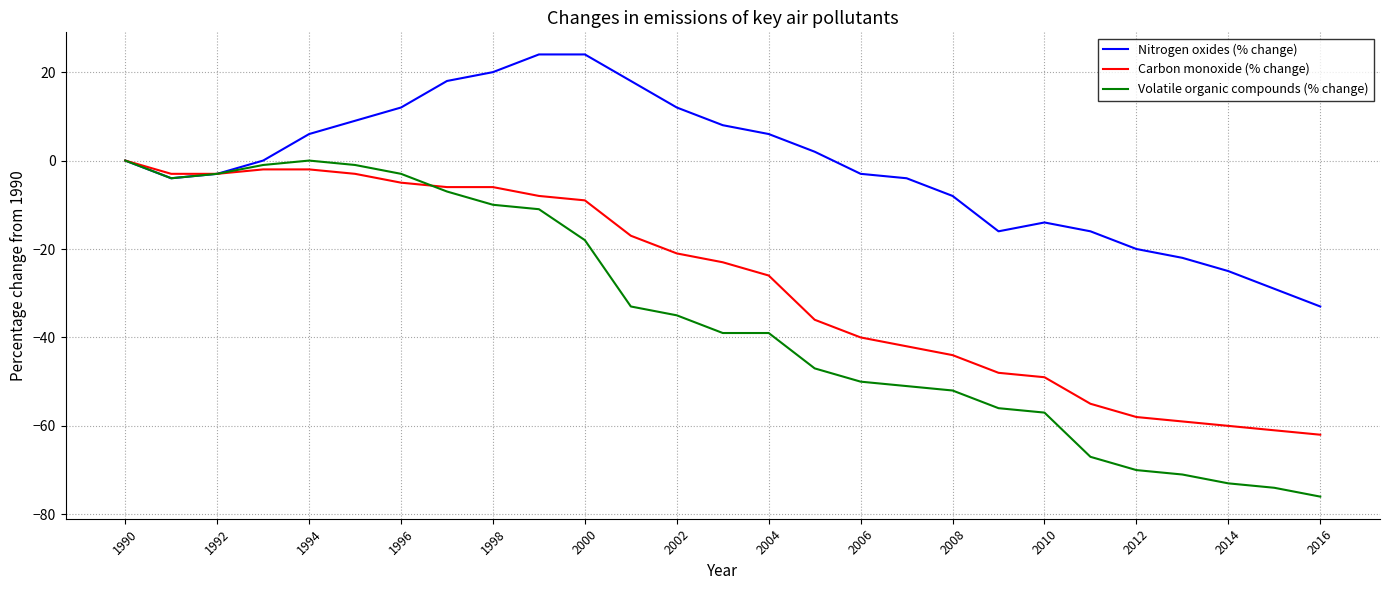

Rank the series by their average value, from lowest to highest.

Volatile organic compounds (% change), Carbon monoxide (% change), Nitrogen oxides (% change)